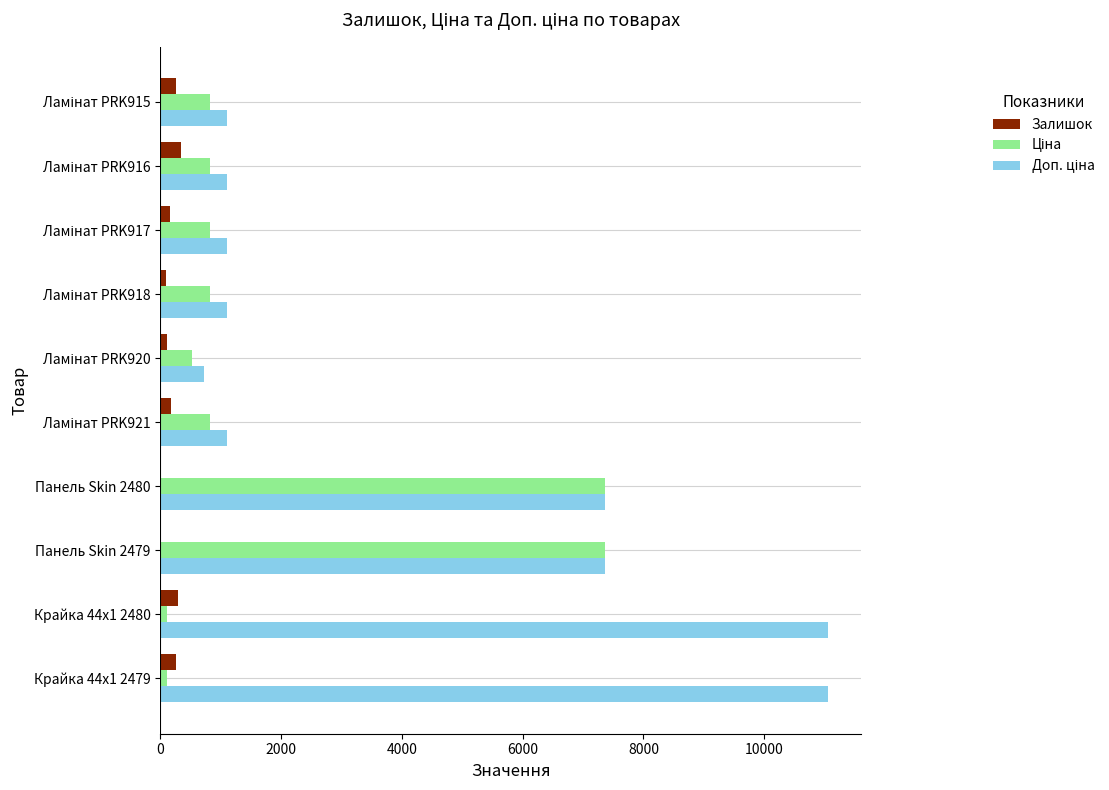

What is the maximum value shown in the chart?

11055.0